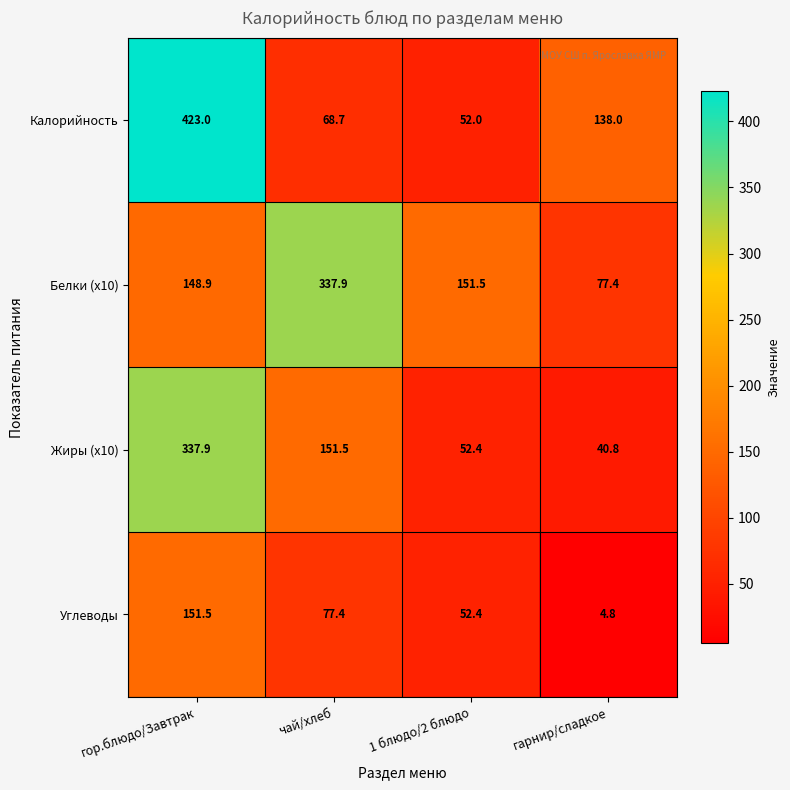

What is the sum of the Углеводы values at гарнир/сладкое and чай/хлеб?

82.2